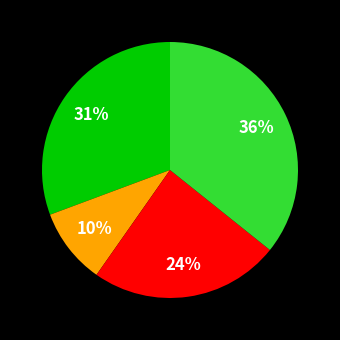

Is there a majority slice in this chart?

No